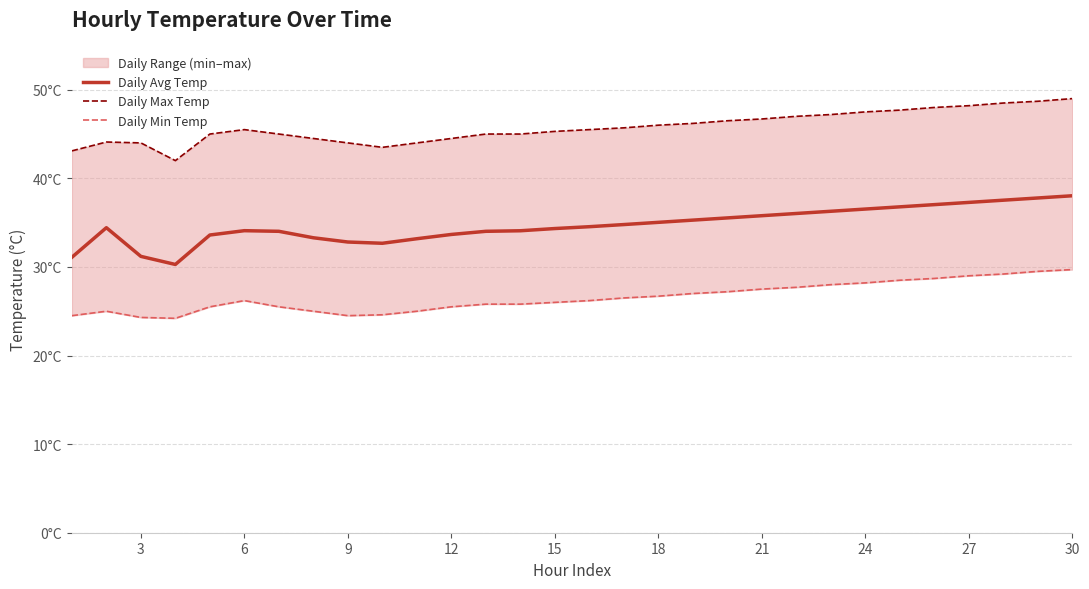

What is the minimum value for Daily Min Temp?

24.2